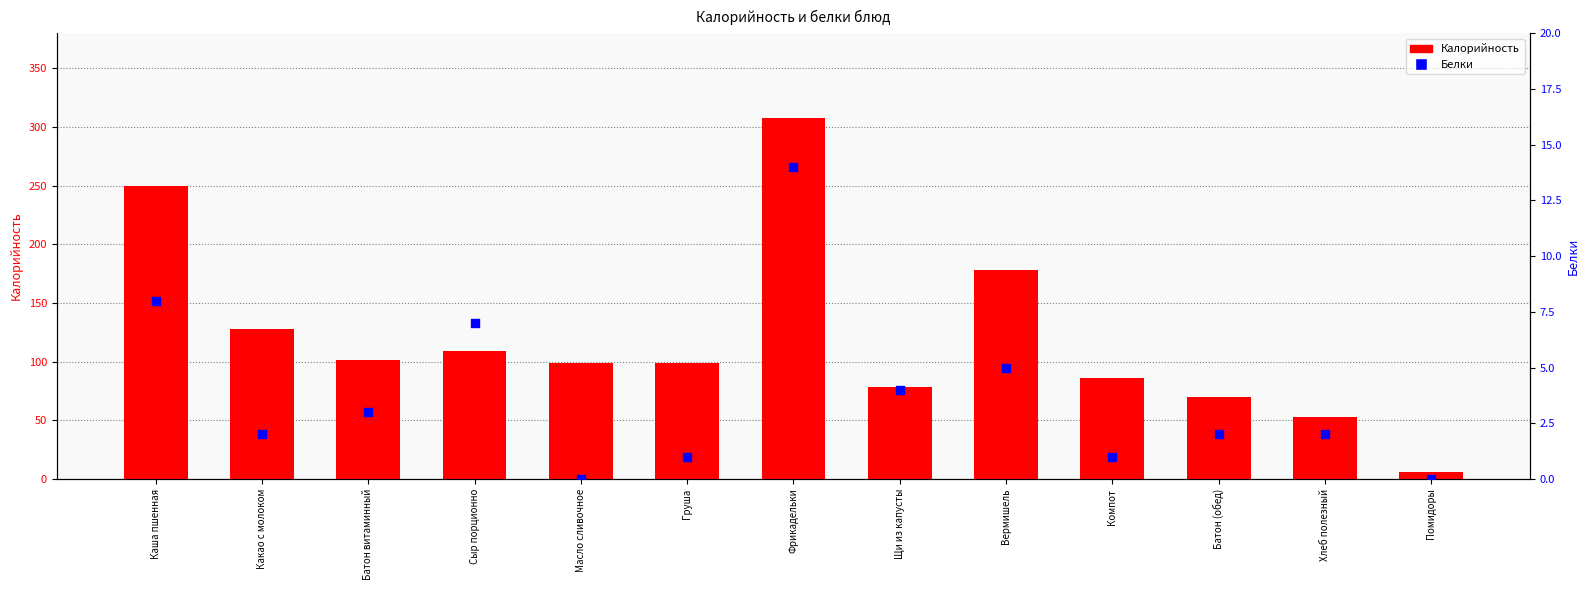

Is the value of Калорийность at Батон витаминный greater than the value of Белки at Сыр порционно?

Yes